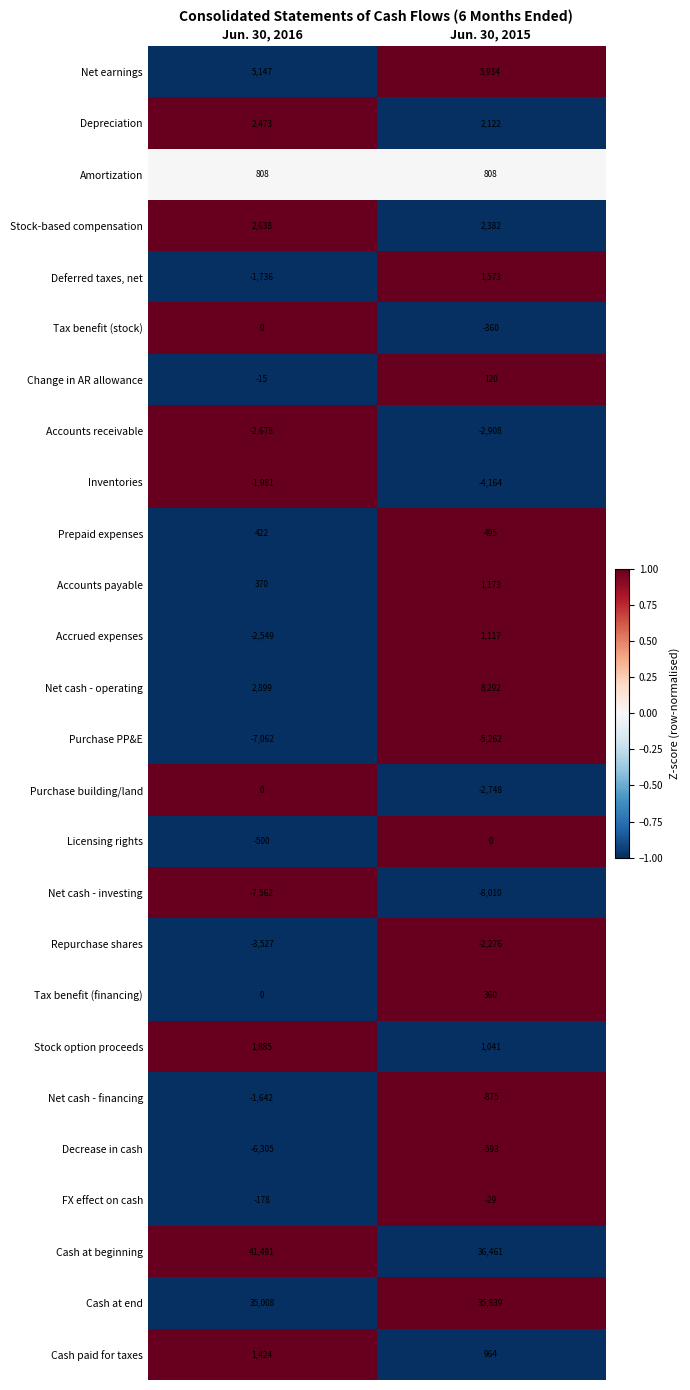

What is the difference between the highest and lowest values at Jun. 30, 2015?

44471